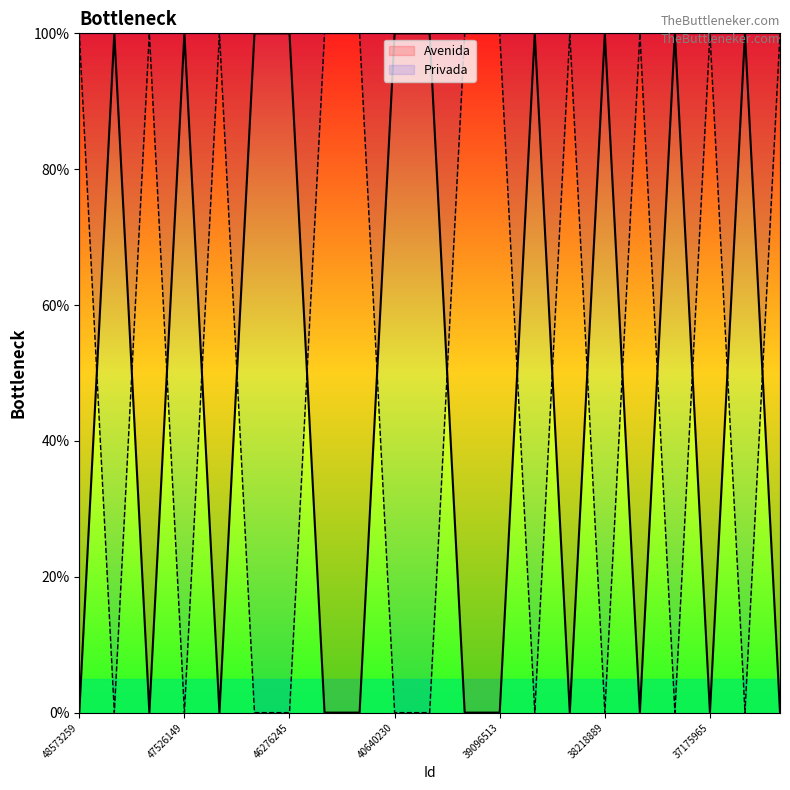

What is the value of the 11th point from the left?

100